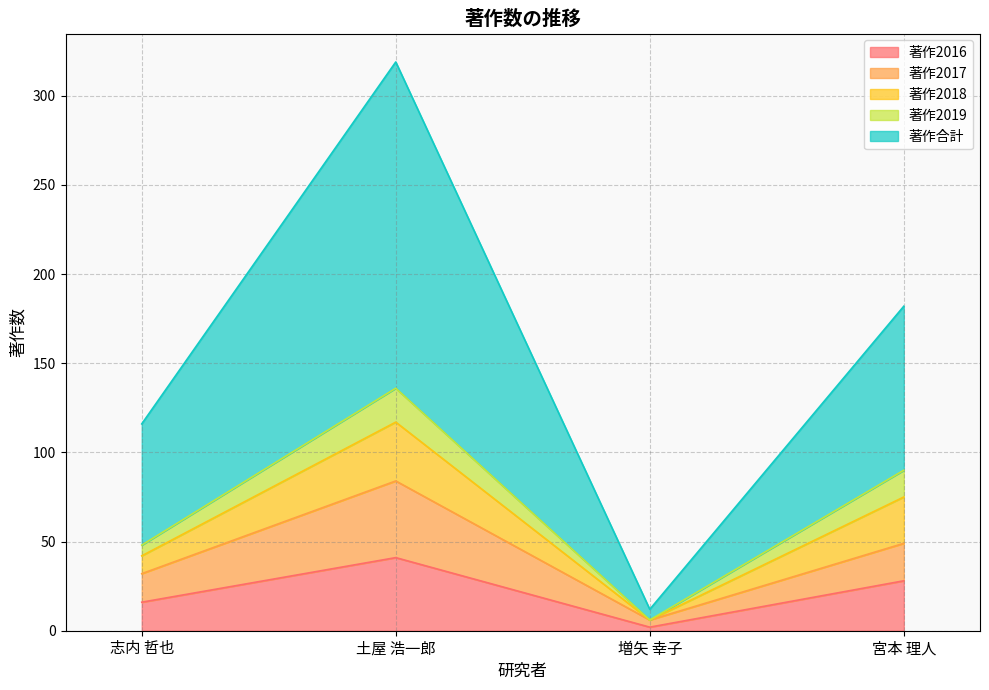

Which series changed the most between 増矢 幸子 and 宮本 理人?

著作合計